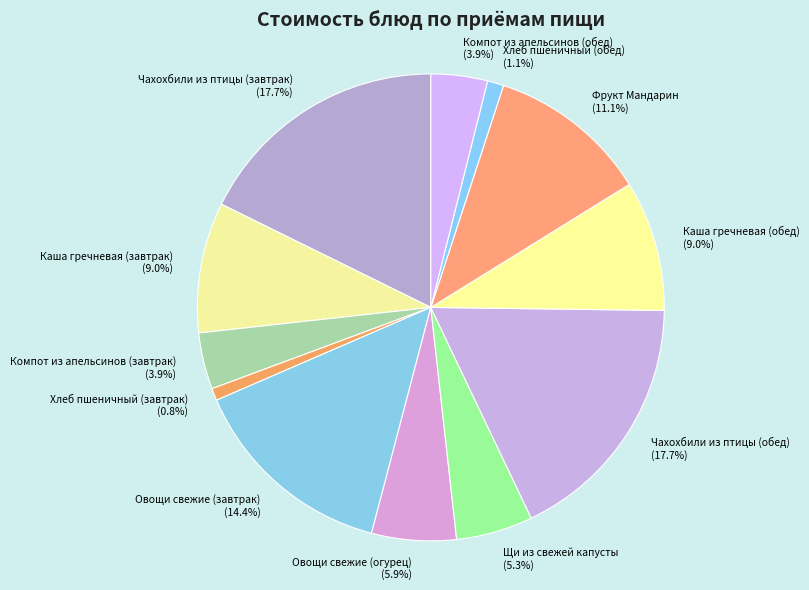

What percentage is NOT represented by Щи из свежей капусты?

94.7%